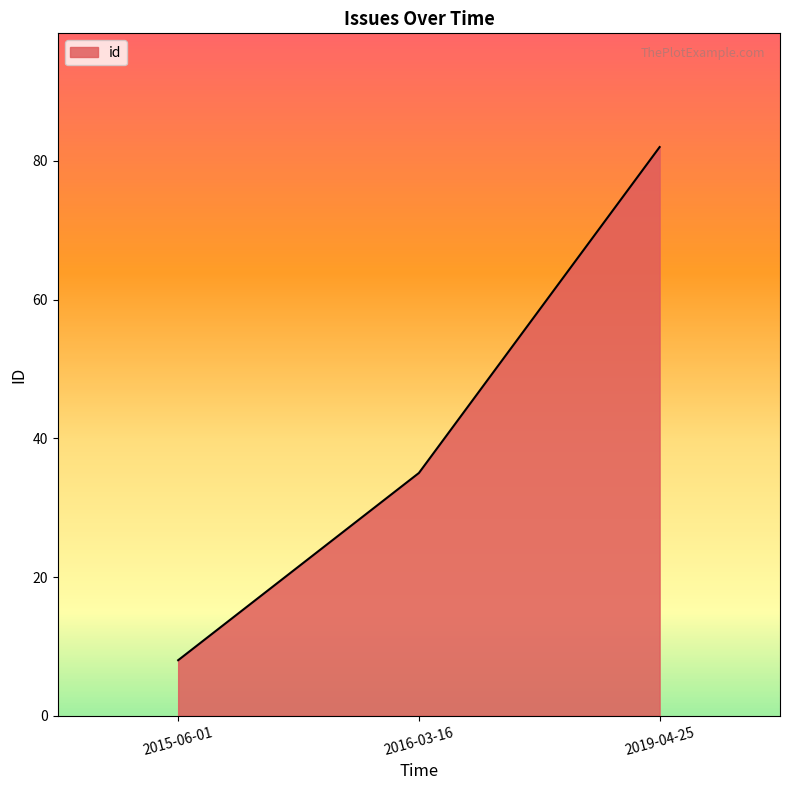

What is the sum of the values at 2016-03-16 and 2015-06-01?

43